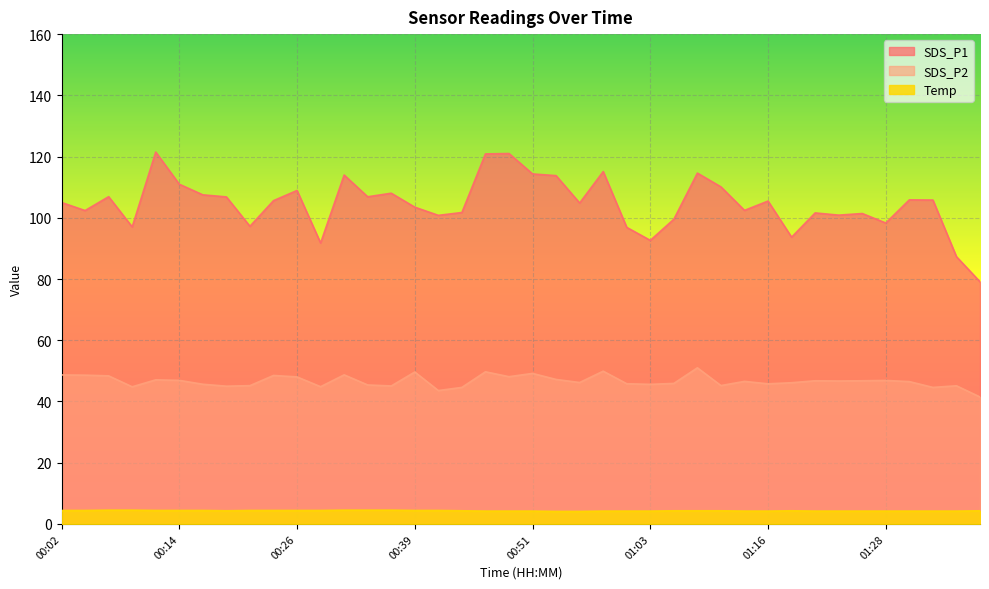

Which series has the widest spread of values?

SDS_P1